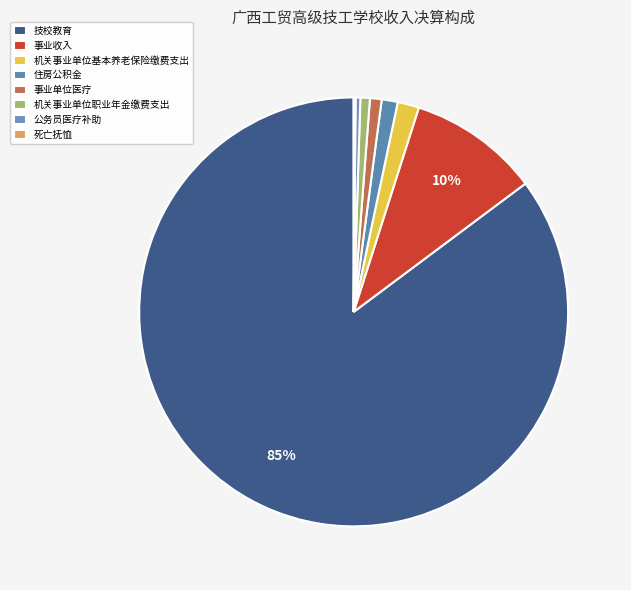

What percentage do 机关事业单位基本养老保险缴费支出 and 技校教育 together represent?

86.8%